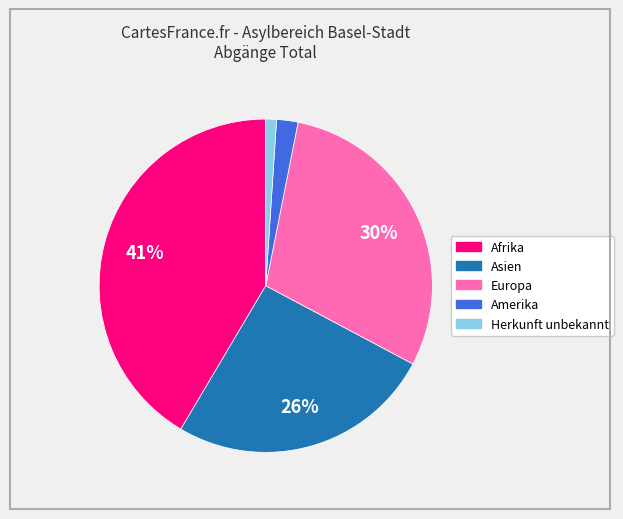

What is the smallest slice in the pie chart?

Herkunft unbekannt